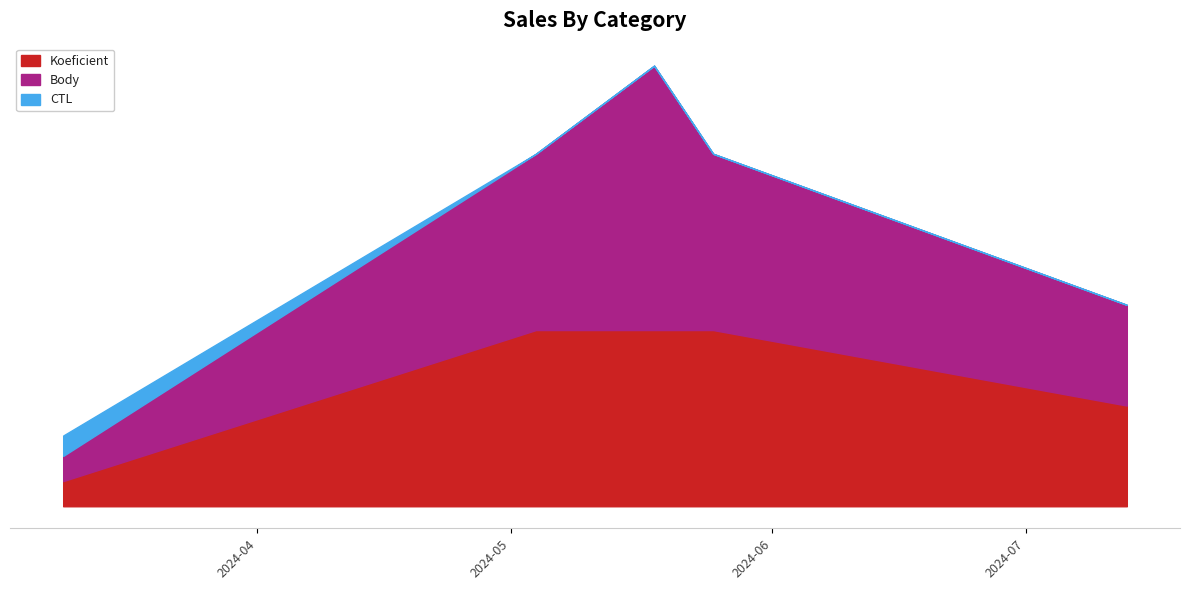

Which series has the widest spread of values?

Body